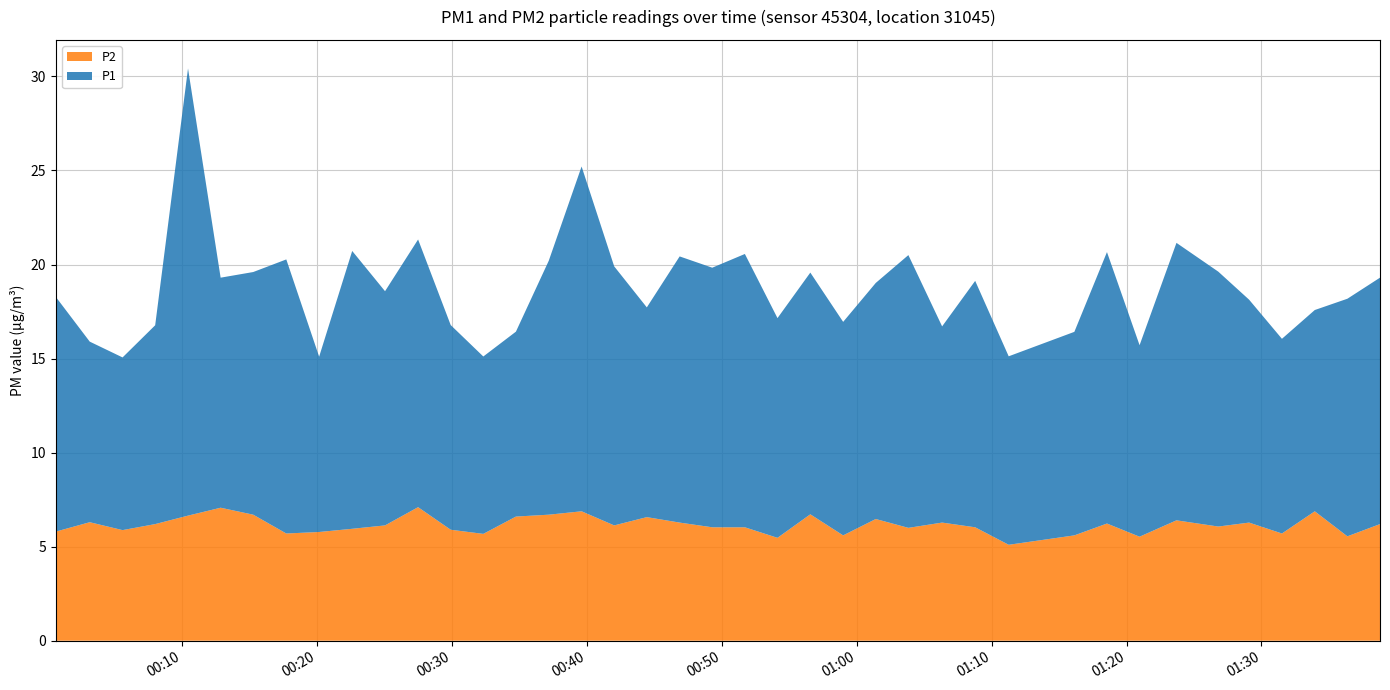

Reading left to right, list all the values displayed in this chart.

P1: 2023-08-20T00:00:39=12.5	2023-08-20T00:03:10=9.6	2023-08-20T00:05:36=9.2	2023-08-20T00:08:01=10.6	2023-08-20T00:10:27=23.8	2023-08-20T00:12:52=12.2	2023-08-20T00:15:17=12.9	2023-08-20T00:17:44=14.6	2023-08-20T00:20:10=9.3	2023-08-20T00:22:37=14.8	2023-08-20T00:25:03=12.4	2023-08-20T00:27:30=14.2	2023-08-20T00:29:55=10.9	2023-08-20T00:32:20=9.4	2023-08-20T00:34:45=9.8	2023-08-20T00:37:11=13.5	2023-08-20T00:39:37=18.3	2023-08-20T00:42:02=13.8	2023-08-20T00:44:27=11.2	2023-08-20T00:46:53=14.2	2023-08-20T00:49:18=13.8	2023-08-20T00:51:43=14.5	2023-08-20T00:54:08=11.7	2023-08-20T00:56:34=12.8	2023-08-20T00:59:00=11.3	2023-08-20T01:01:25=12.6	2023-08-20T01:03:50=14.5	2023-08-20T01:06:20=10.4	2023-08-20T01:08:47=13.1	2023-08-20T01:11:16=10.0	2023-08-20T01:16:08=10.8	2023-08-20T01:18:33=14.4	2023-08-20T01:20:58=10.2	2023-08-20T01:23:42=14.8	2023-08-20T01:26:48=13.6	2023-08-20T01:29:05=11.8	2023-08-20T01:31:31=10.3	2023-08-20T01:33:57=10.7	2023-08-20T01:36:22=12.6	2023-08-20T01:38:47=13.1
P2: 2023-08-20T00:00:39=5.8	2023-08-20T00:03:10=6.3	2023-08-20T00:05:36=5.9	2023-08-20T00:08:01=6.2	2023-08-20T00:10:27=6.7	2023-08-20T00:12:52=7.1	2023-08-20T00:15:17=6.7	2023-08-20T00:17:44=5.7	2023-08-20T00:20:10=5.8	2023-08-20T00:22:37=6.0	2023-08-20T00:25:03=6.1	2023-08-20T00:27:30=7.1	2023-08-20T00:29:55=5.9	2023-08-20T00:32:20=5.7	2023-08-20T00:34:45=6.6	2023-08-20T00:37:11=6.7	2023-08-20T00:39:37=6.9	2023-08-20T00:42:02=6.1	2023-08-20T00:44:27=6.6	2023-08-20T00:46:53=6.3	2023-08-20T00:49:18=6.0	2023-08-20T00:51:43=6.0	2023-08-20T00:54:08=5.5	2023-08-20T00:56:34=6.7	2023-08-20T00:59:00=5.6	2023-08-20T01:01:25=6.5	2023-08-20T01:03:50=6.0	2023-08-20T01:06:20=6.3	2023-08-20T01:08:47=6.0	2023-08-20T01:11:16=5.1	2023-08-20T01:16:08=5.6	2023-08-20T01:18:33=6.2	2023-08-20T01:20:58=5.5	2023-08-20T01:23:42=6.4	2023-08-20T01:26:48=6.1	2023-08-20T01:29:05=6.3	2023-08-20T01:31:31=5.7	2023-08-20T01:33:57=6.9	2023-08-20T01:36:22=5.5	2023-08-20T01:38:47=6.2